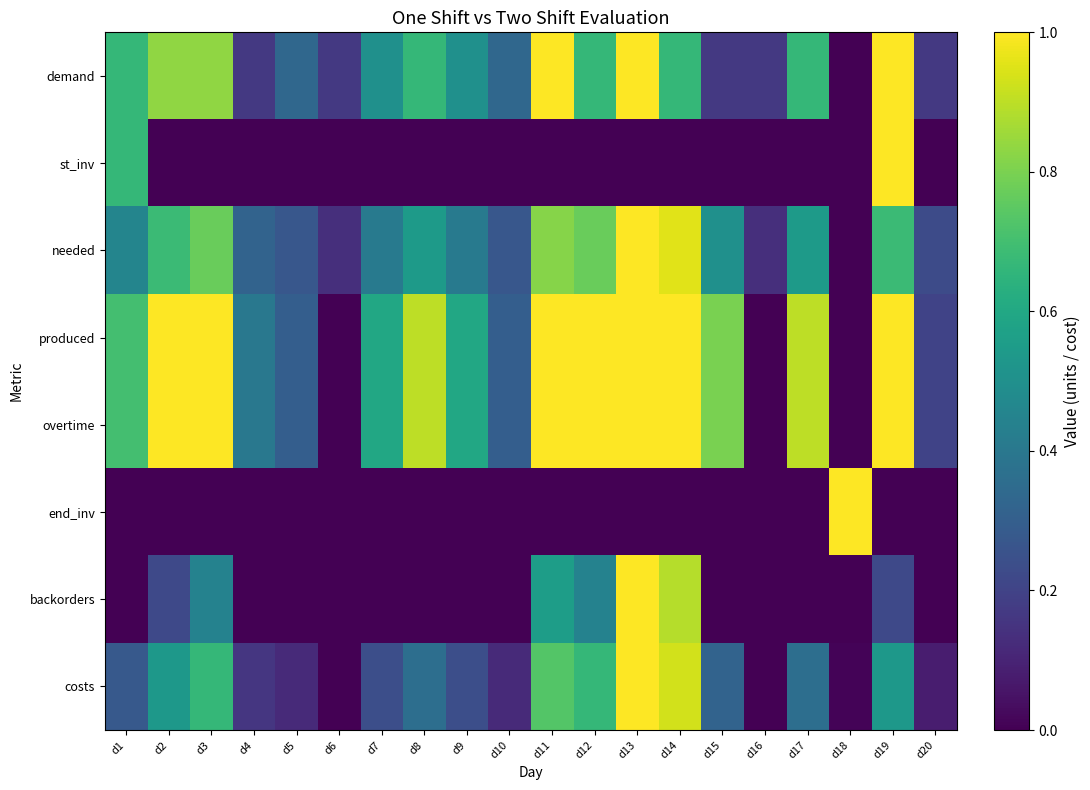

Reading left to right, extract all data points from this chart.

demand: d1=0.7	d2=0.8	d3=0.8	d4=0.2	d5=0.3	d6=0.2	d7=0.5	d8=0.7	d9=0.5	d10=0.3	d11=1.0	d12=0.7	d13=1.0	d14=0.7	d15=0.2	d16=0.2	d17=0.7	d18=0.0	d19=1.0	d20=0.2
st_inv: d1=0.7	d2=0.0	d3=0.0	d4=0.0	d5=0.0	d6=0.0	d7=0.0	d8=0.0	d9=0.0	d10=0.0	d11=0.0	d12=0.0	d13=0.0	d14=0.0	d15=0.0	d16=0.0	d17=0.0	d18=0.0	d19=1.0	d20=0.0
needed: d1=0.5	d2=0.7	d3=0.8	d4=0.3	d5=0.3	d6=0.1	d7=0.4	d8=0.5	d9=0.4	d10=0.3	d11=0.8	d12=0.8	d13=1.0	d14=1.0	d15=0.5	d16=0.1	d17=0.5	d18=0.0	d19=0.7	d20=0.2
produced: d1=0.7	d2=1.0	d3=1.0	d4=0.4	d5=0.3	d6=0.0	d7=0.6	d8=0.9	d9=0.6	d10=0.3	d11=1.0	d12=1.0	d13=1.0	d14=1.0	d15=0.8	d16=0.0	d17=0.9	d18=0.0	d19=1.0	d20=0.2
overtime: d1=0.7	d2=1.0	d3=1.0	d4=0.4	d5=0.3	d6=0.0	d7=0.6	d8=0.9	d9=0.6	d10=0.3	d11=1.0	d12=1.0	d13=1.0	d14=1.0	d15=0.8	d16=0.0	d17=0.9	d18=0.0	d19=1.0	d20=0.2
end_inv: d1=0.0	d2=0.0	d3=0.0	d4=0.0	d5=0.0	d6=0.0	d7=0.0	d8=0.0	d9=0.0	d10=0.0	d11=0.0	d12=0.0	d13=0.0	d14=0.0	d15=0.0	d16=0.0	d17=0.0	d18=1.0	d19=0.0	d20=0.0
backorders: d1=0.0	d2=0.2	d3=0.4	d4=0.0	d5=0.0	d6=0.0	d7=0.0	d8=0.0	d9=0.0	d10=0.0	d11=0.6	d12=0.4	d13=1.0	d14=0.9	d15=0.0	d16=0.0	d17=0.0	d18=0.0	d19=0.2	d20=0.0
costs: d1=0.3	d2=0.5	d3=0.7	d4=0.2	d5=0.1	d6=0.0	d7=0.2	d8=0.4	d9=0.2	d10=0.1	d11=0.7	d12=0.7	d13=1.0	d14=0.9	d15=0.3	d16=0.0	d17=0.4	d18=0.0	d19=0.5	d20=0.1